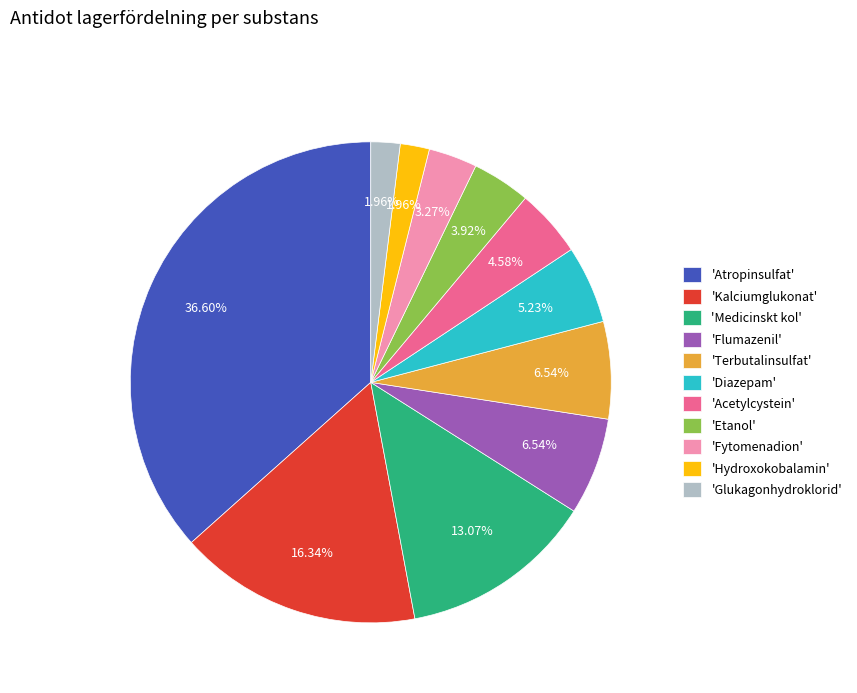

Between 'Atropinsulfat' and 'Glukagonhydroklorid', which is larger?

'Atropinsulfat'